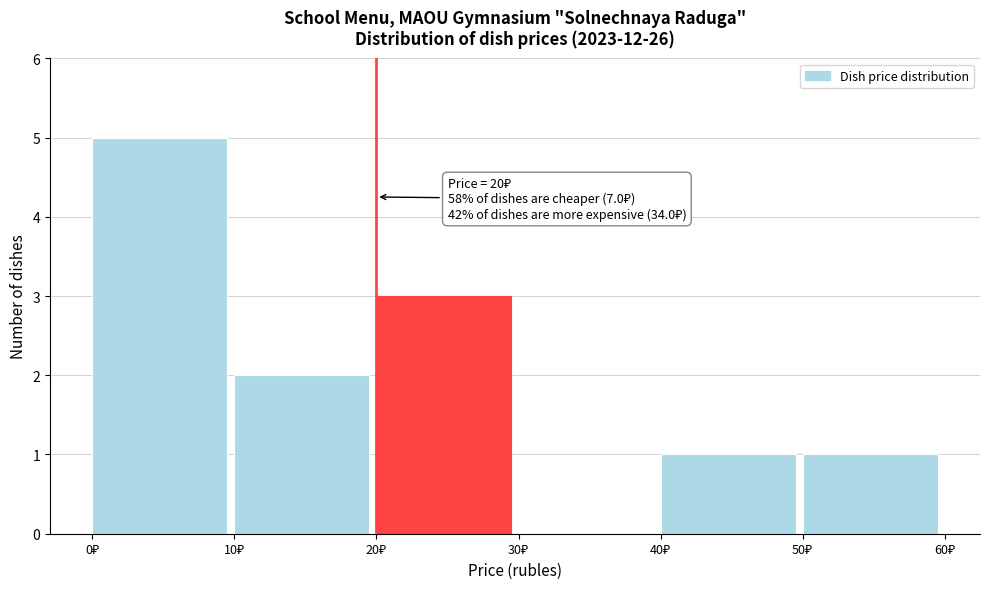

Which range on the x-axis has the tallest bar?

0 to 10